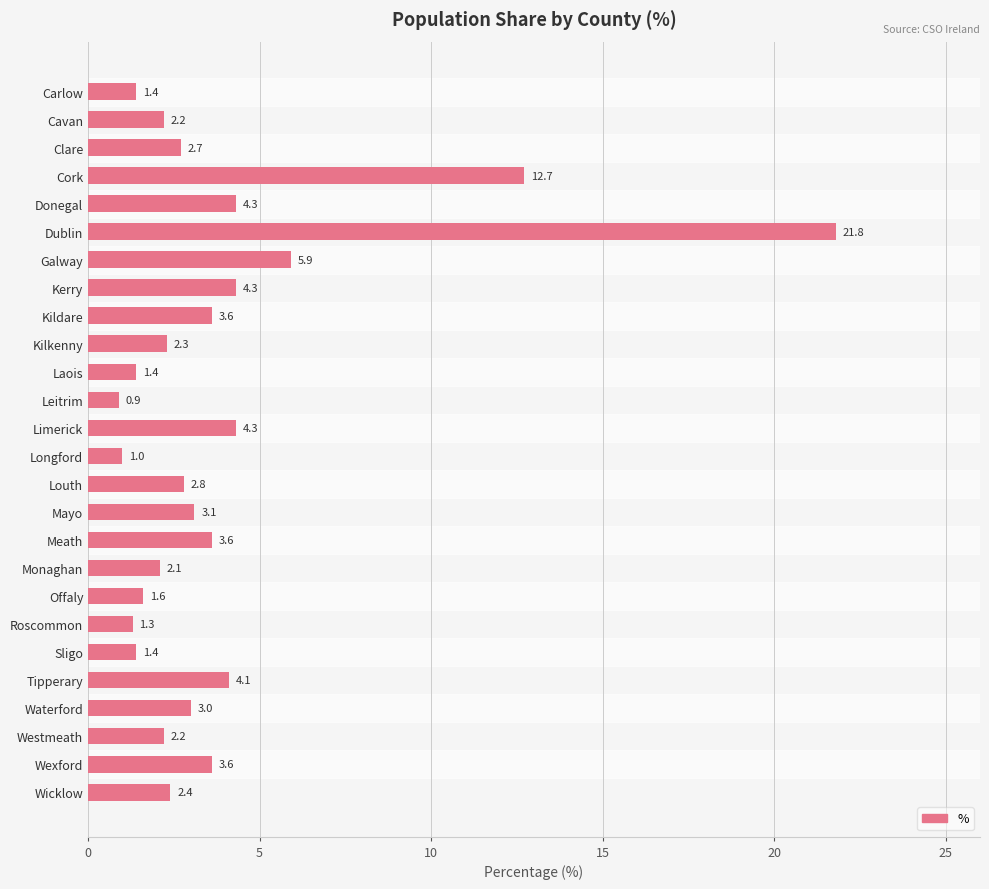

Reading top to bottom, extract all data points from this chart.

Carlow=1.4	Cavan=2.2	Clare=2.7	Cork=12.7	Donegal=4.3	Dublin=21.8	Galway=5.9	Kerry=4.3	Kildare=3.6	Kilkenny=2.3	Laois=1.4	Leitrim=0.9	Limerick=4.3	Longford=1.0	Louth=2.8	Mayo=3.1	Meath=3.6	Monaghan=2.1	Offaly=1.6	Roscommon=1.3	Sligo=1.4	Tipperary=4.1	Waterford=3.0	Westmeath=2.2	Wexford=3.6	Wicklow=2.4